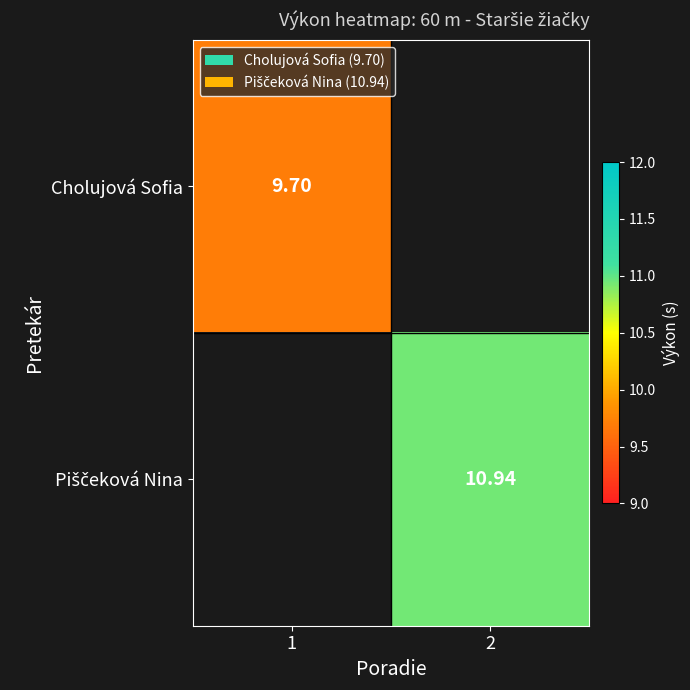

List the labels in order of Cholujová Sofia value, smallest first.

1, 2